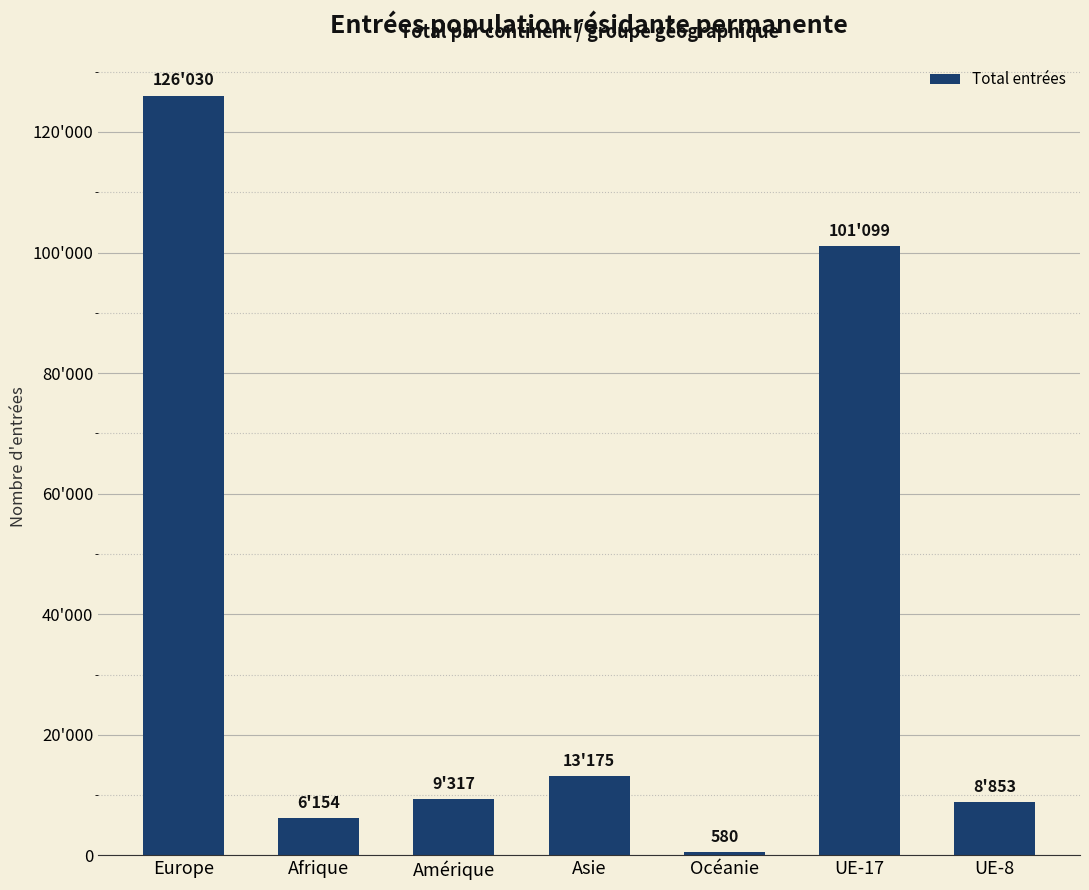

Which category has the highest value across all series?

Europe